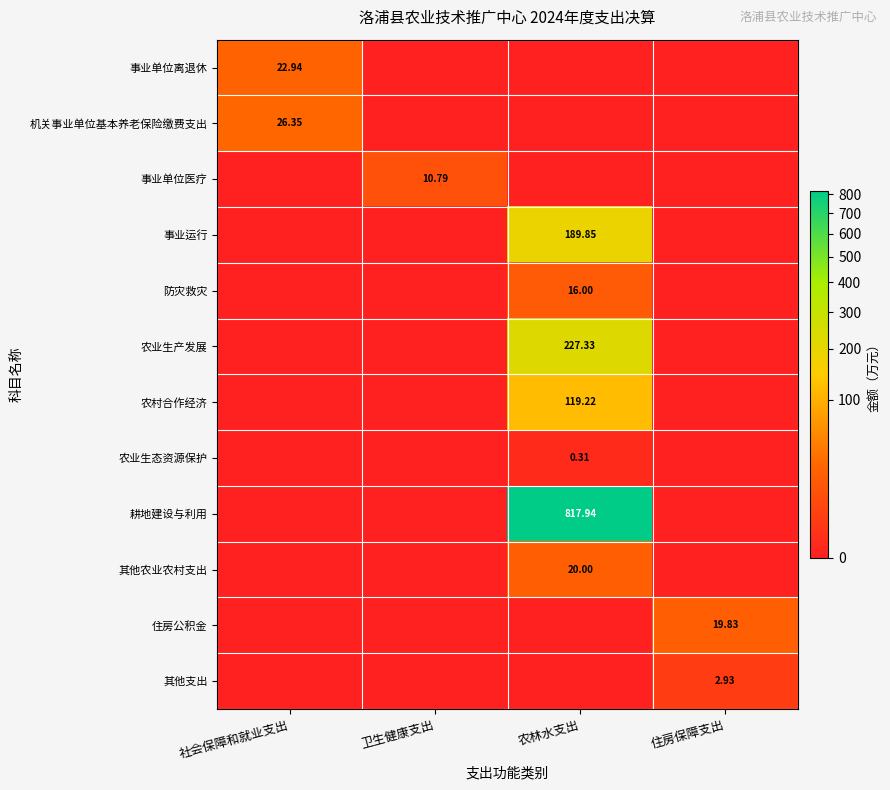

At which category is the sum across all series the highest?

农林水支出